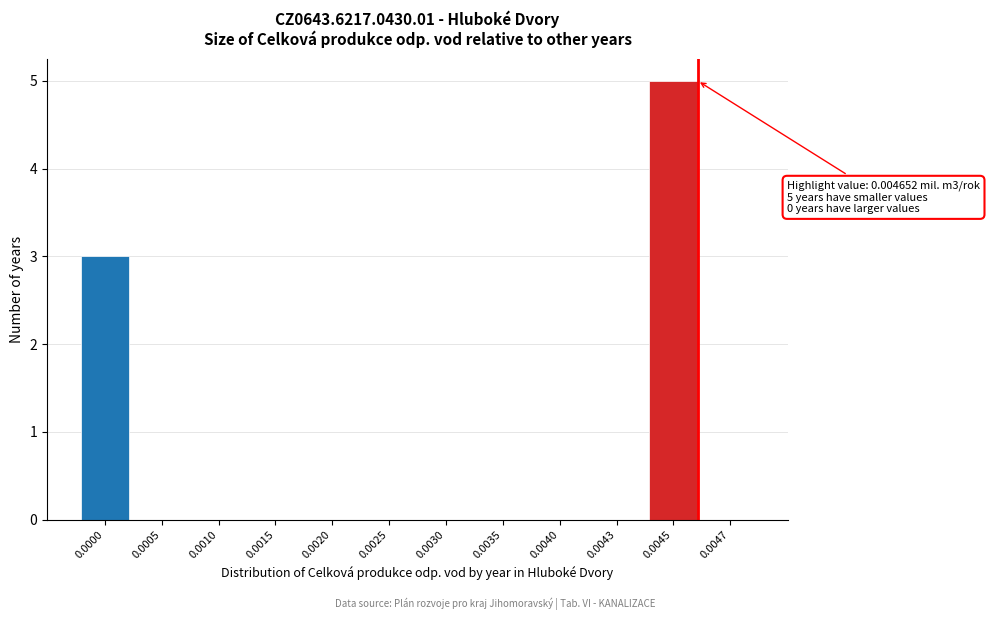

Reading left to right, extract all data points from this chart.

0.0000=3	0.0005=0	0.0010=0	0.0015=0	0.0020=0	0.0025=0	0.0030=0	0.0035=0	0.0040=0	0.0043=0	0.0045=5	0.0047=0